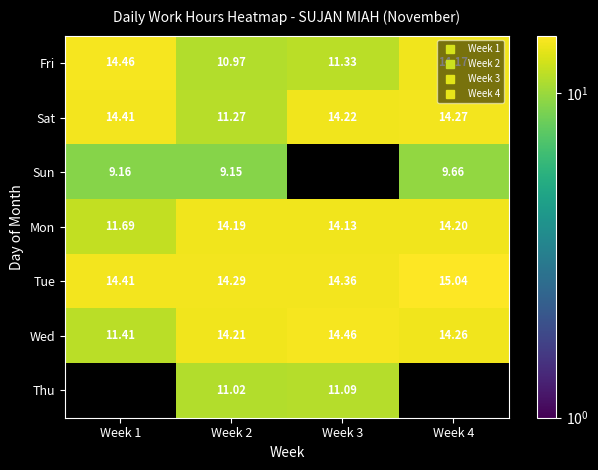

Count the number of categories in the chart.

4